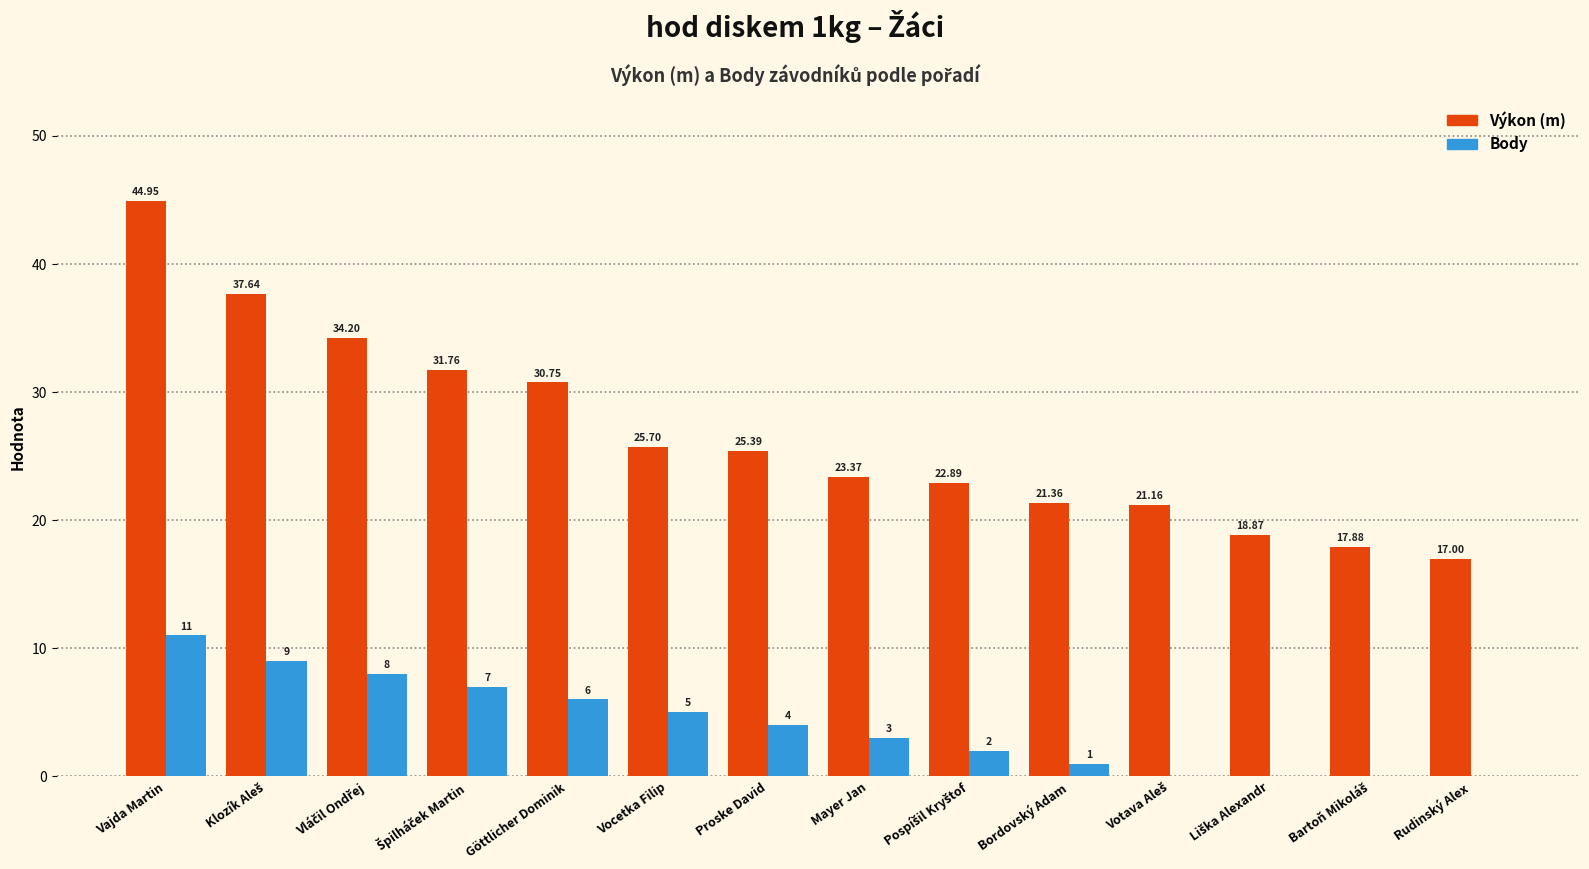

Reading left to right, transcribe all the data shown in this chart.

Výkon (m): 45.0	37.6	34.2	31.8	30.8	25.7	25.4	23.4	22.9	21.4	21.2	18.9	17.9	17.0
Body: 11.0	9.0	8.0	7.0	6.0	5.0	4.0	3.0	2.0	1.0	0.0	0.0	0.0	0.0